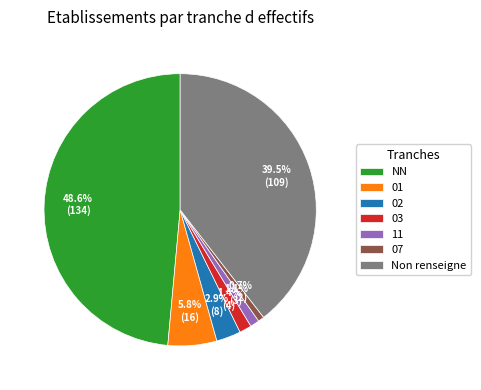

Is it true that 01 is 1% of the pie?

False